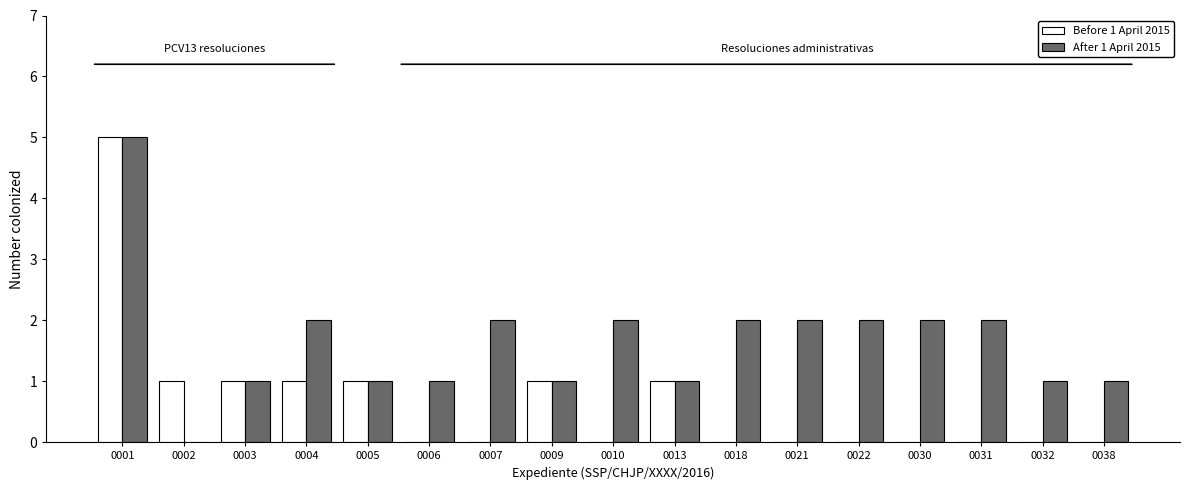

Which series changed the most between 0013 and 0032?

Before 1 April 2015